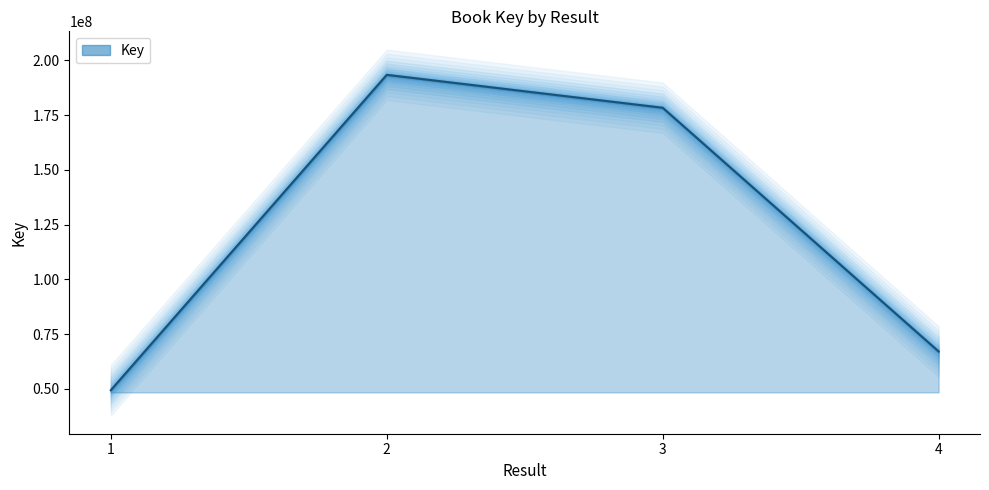

List the labels in order of value, smallest first.

1, 4, 3, 2